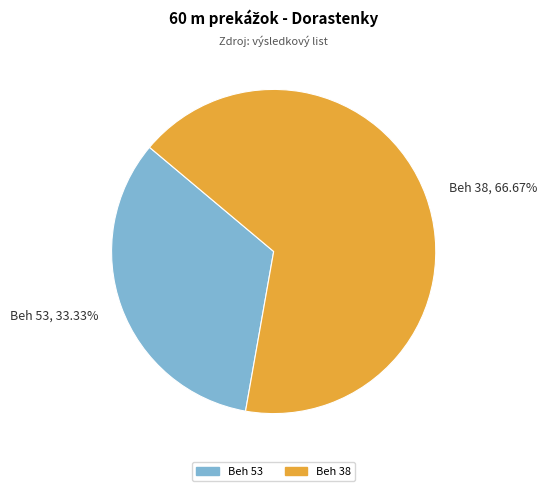

What percentage is the Beh 53 slice, to the nearest percent?

33%